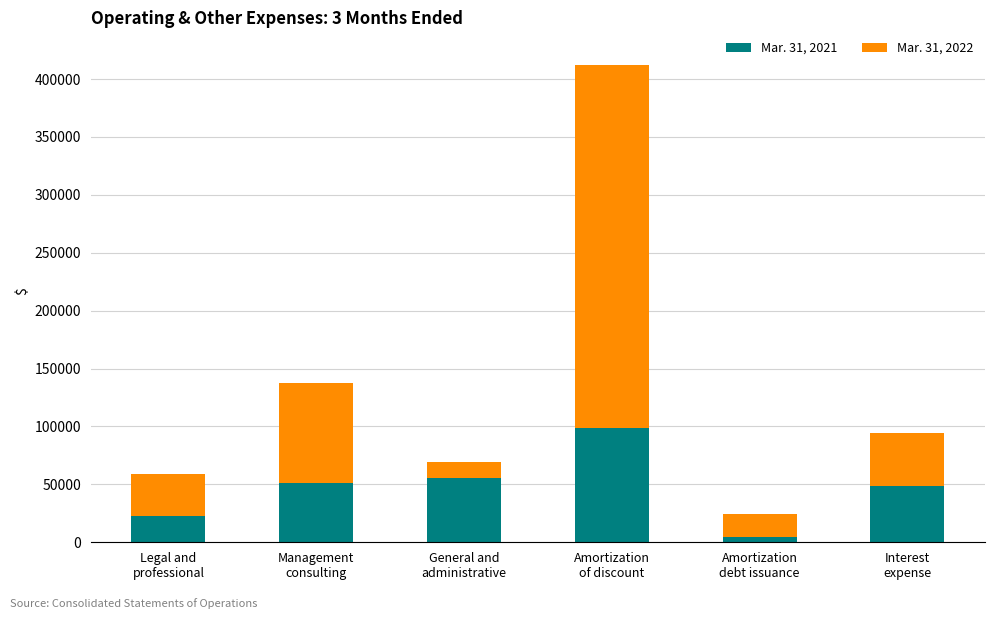

Does the chart contain stacked bars?

Yes